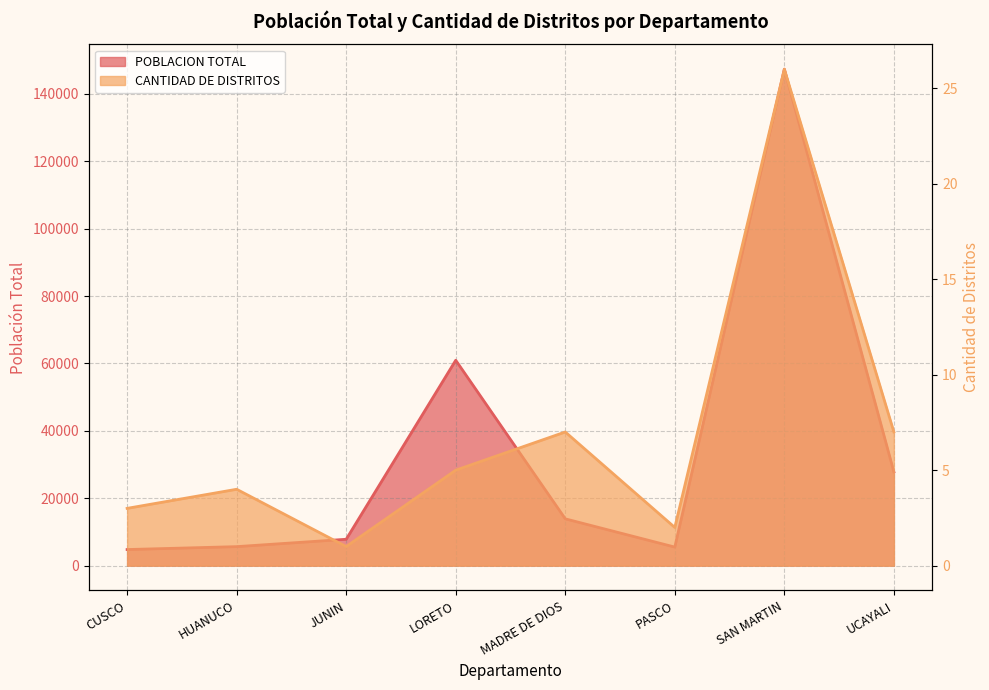

What is the minimum value shown in the chart?

1